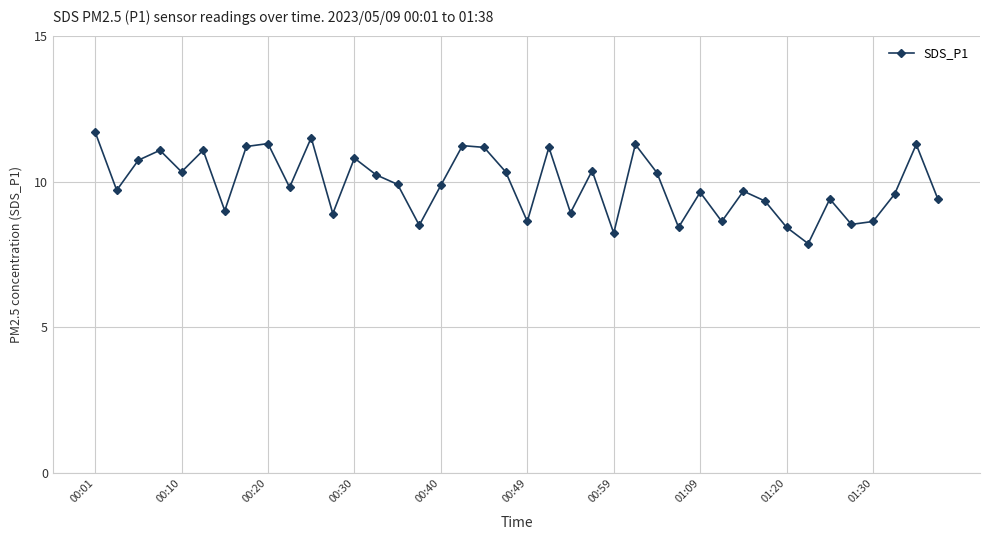

What is the difference between the maximum and minimum values?

3.8